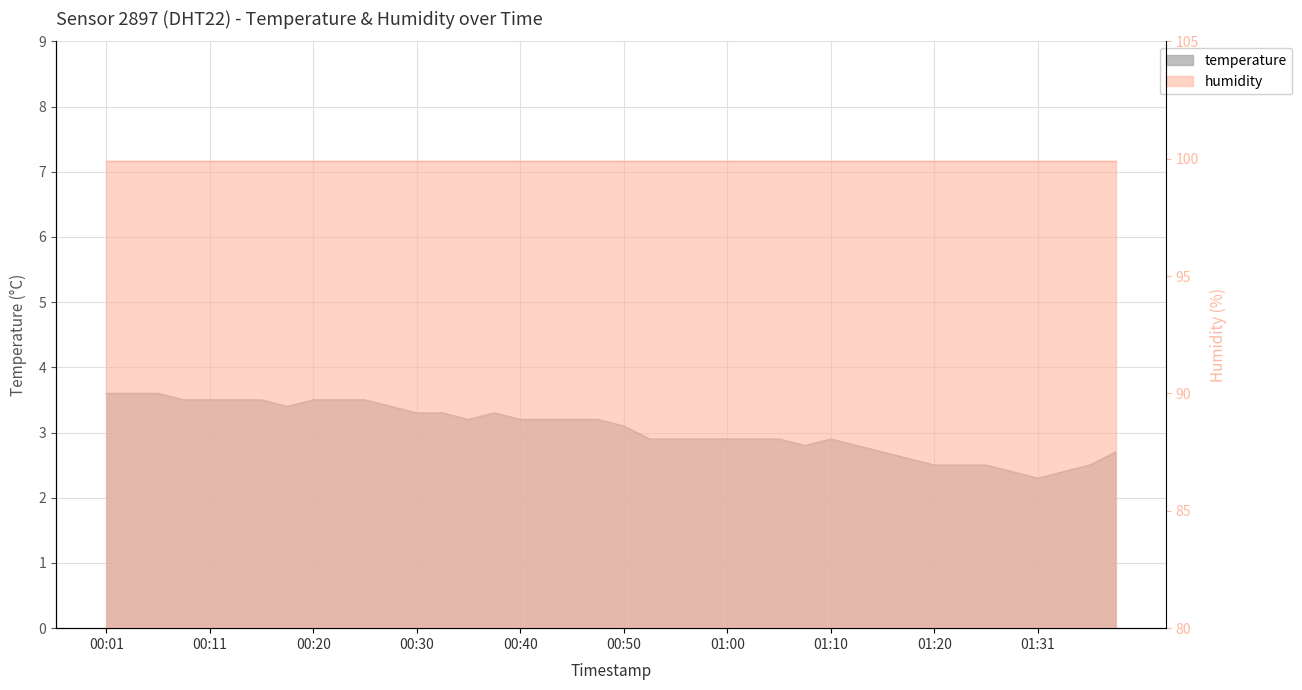

What is the change in value from 00:11 to 00:55?

-0.6